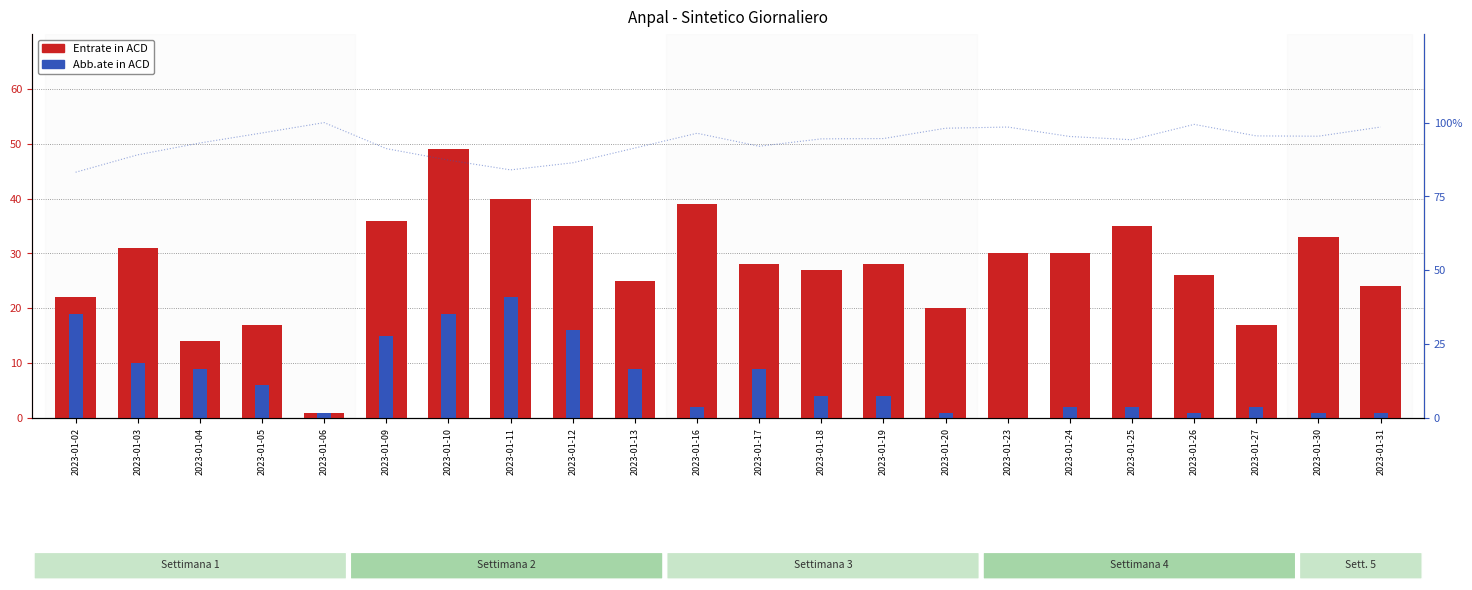

Reading right to left, list all the values displayed in this chart.

Entrate in ACD: 24	33	17	26	35	30	30	20	28	27	28	39	25	35	40	49	36	1	17	14	31	22
Abb.ate in ACD: 1	1	2	1	2	2	0	1	4	4	9	2	9	16	22	19	15	1	6	9	10	19